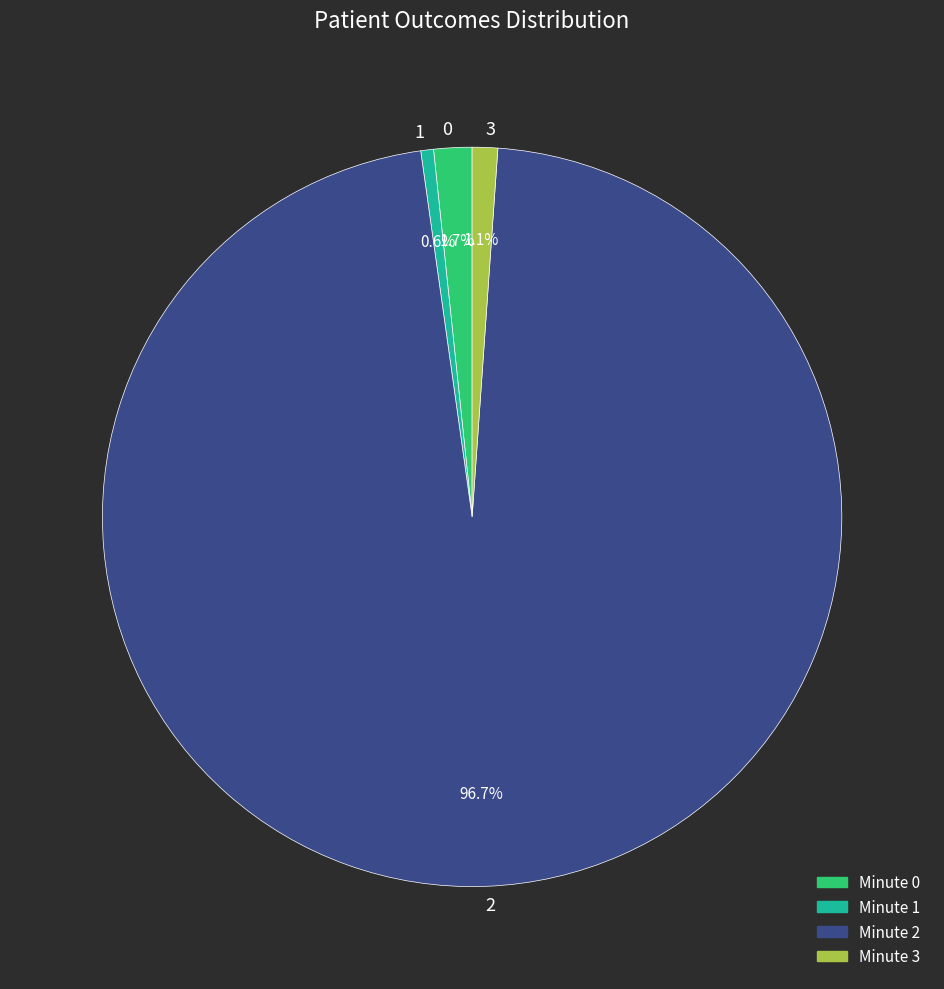

How many slices are in this pie chart?

4